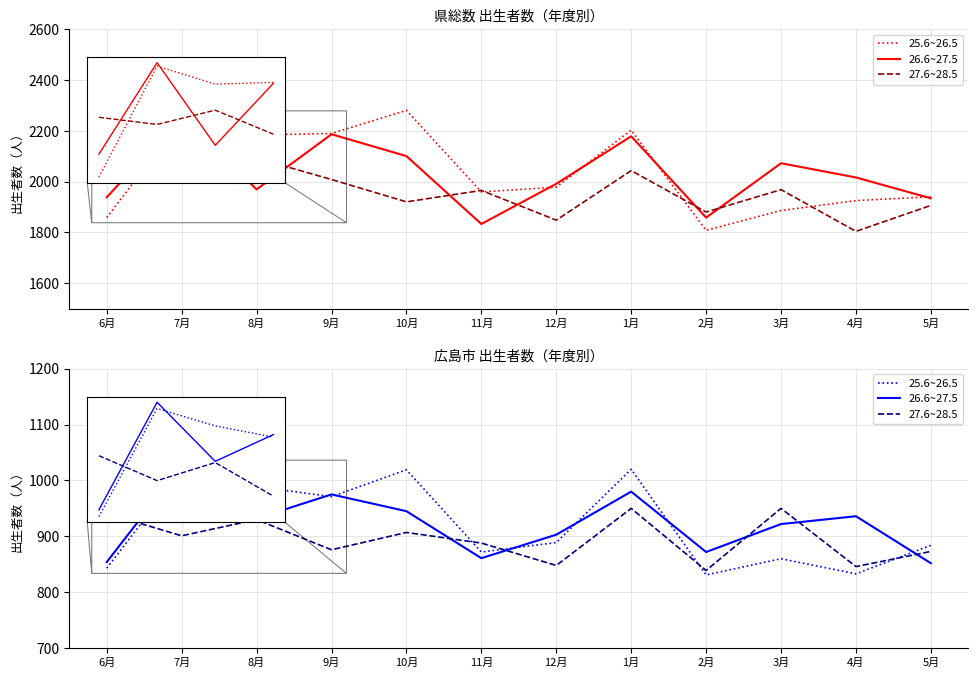

How many times do 27.6~28.5 and 26.6~27.5 cross each other?

6